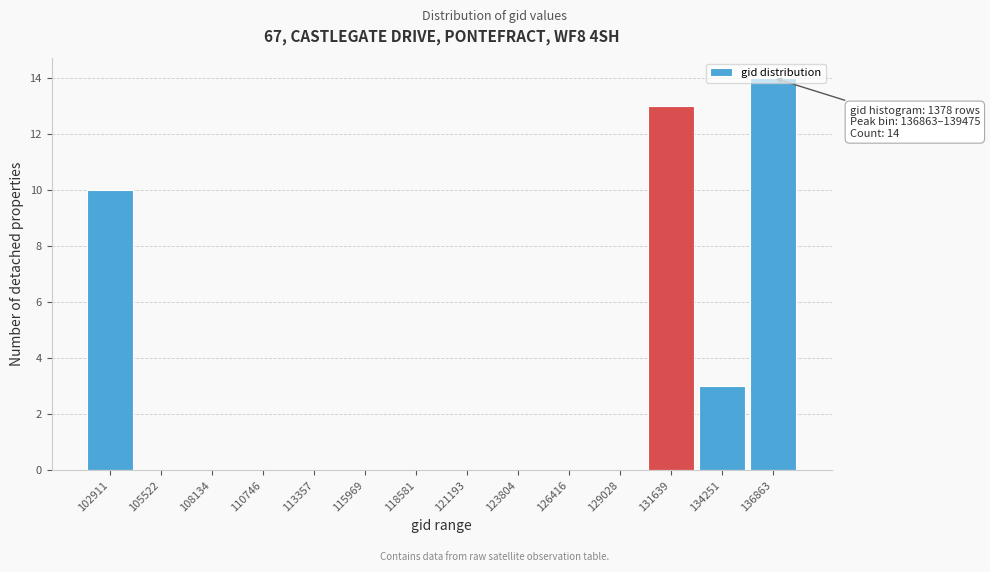

What is the sum of all values?

40